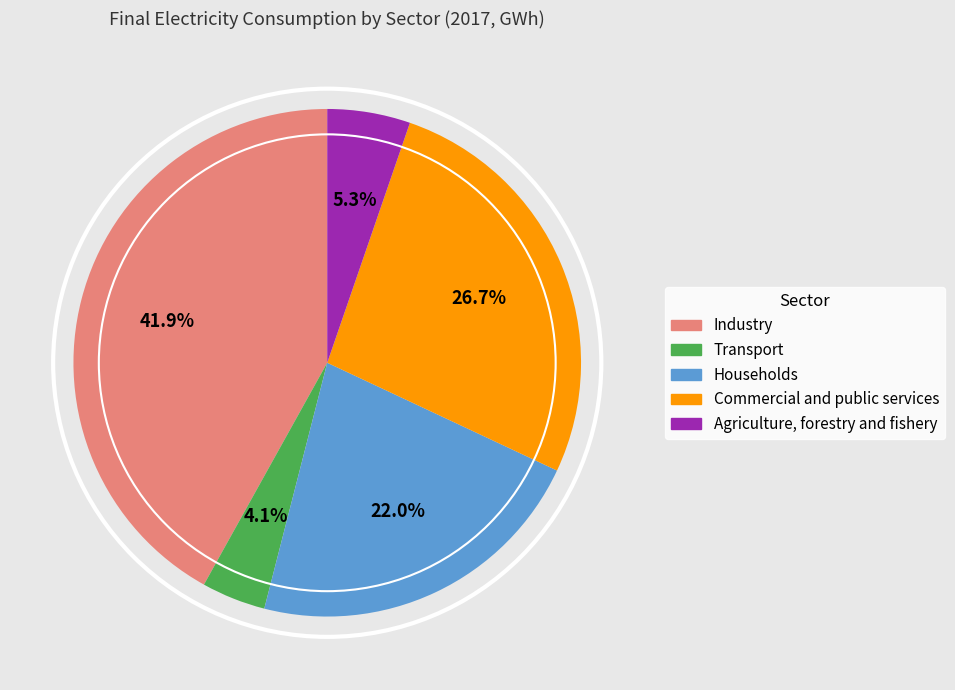

What is the ratio of the value at Households to the value at Agriculture, forestry and fishery?

4.2